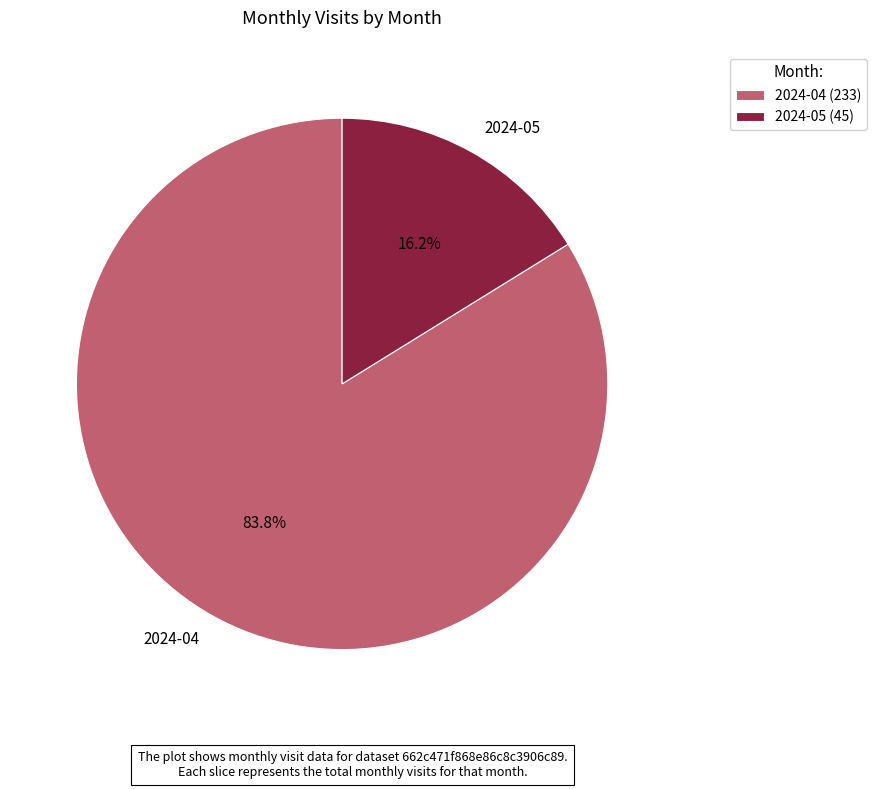

Count the number of slices in the pie.

2